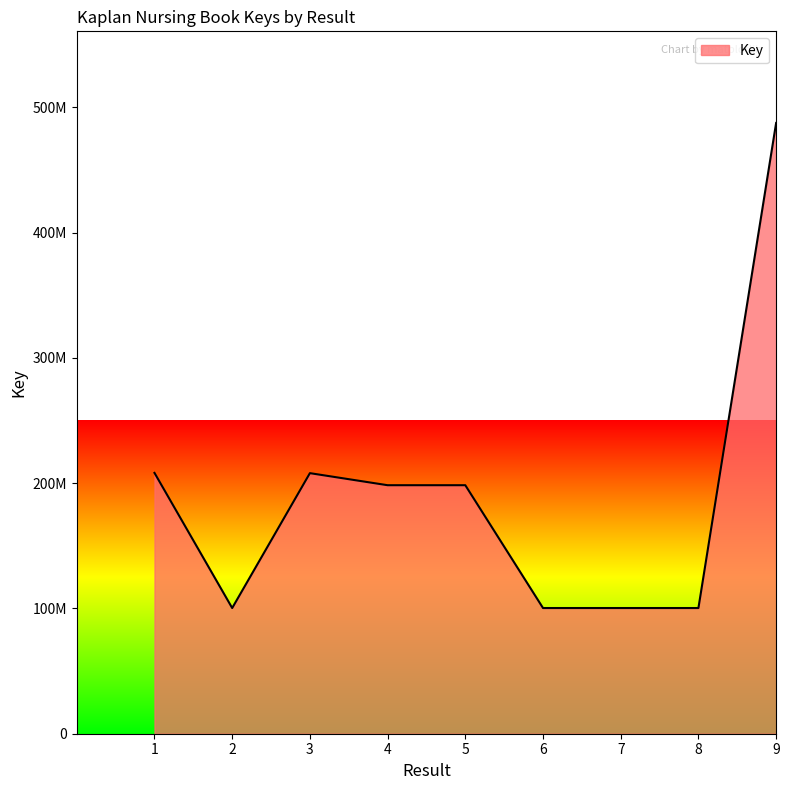

Approximately how many times larger is the value at 5 compared to 7?

2.0